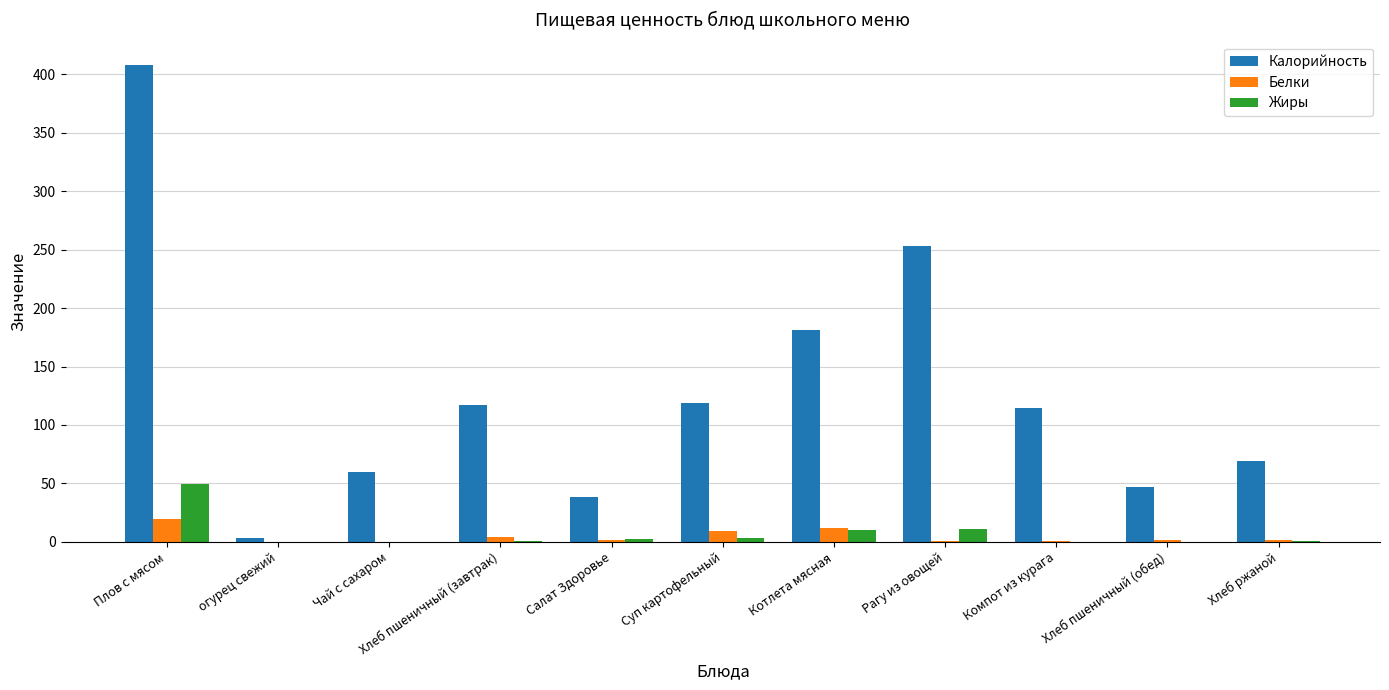

At which label does Жиры reach its peak?

Плов с мясом